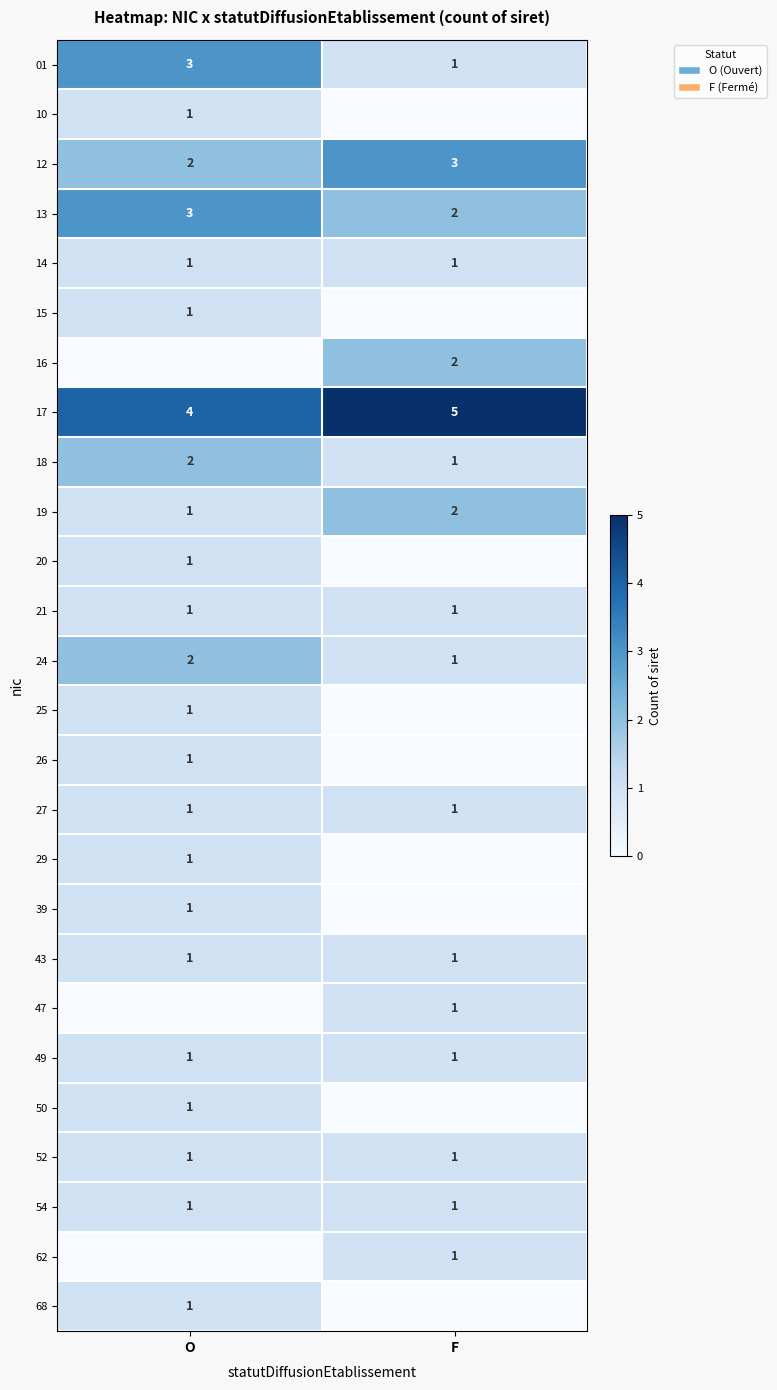

Where is 24 nearest to the value 1?

F